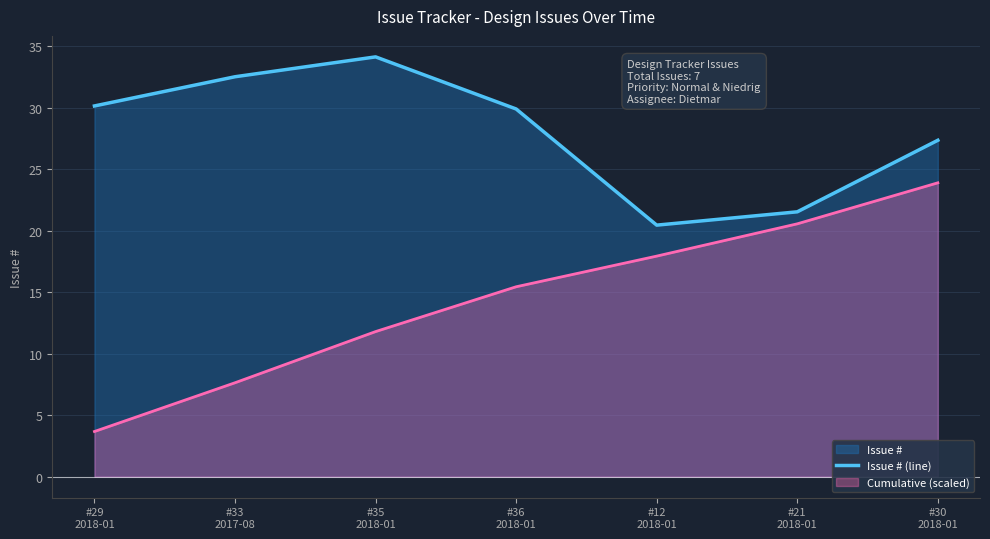

What is the label of the 4th point from the left?

#36
2018-01